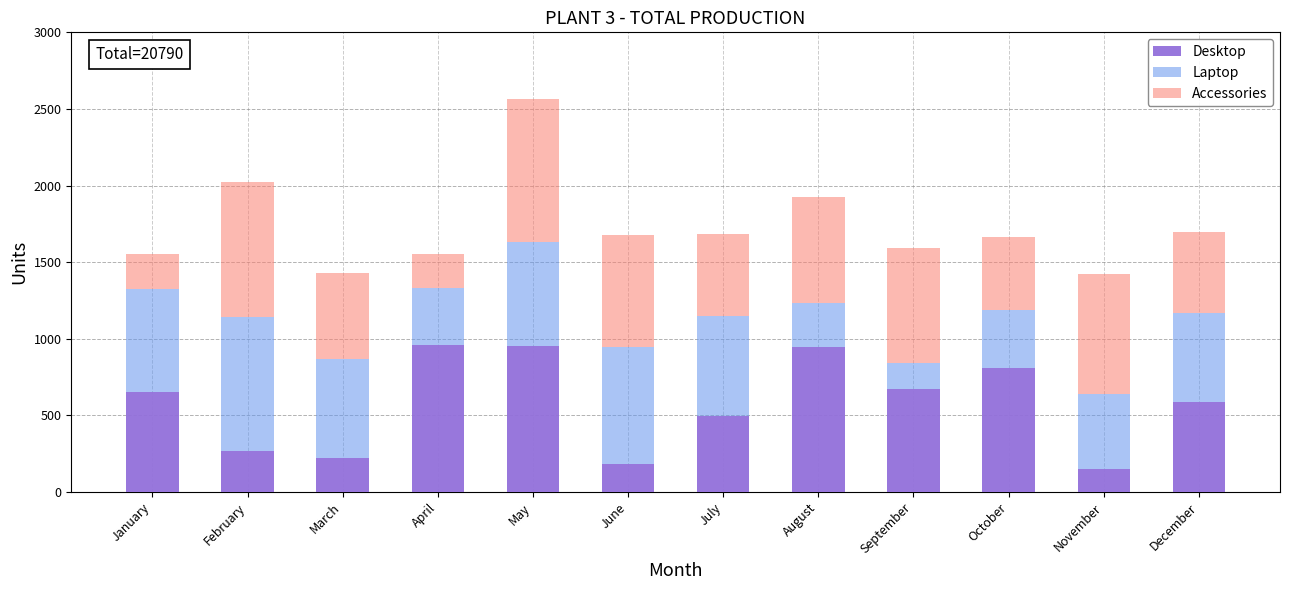

At which category is the sum across all series the highest?

May